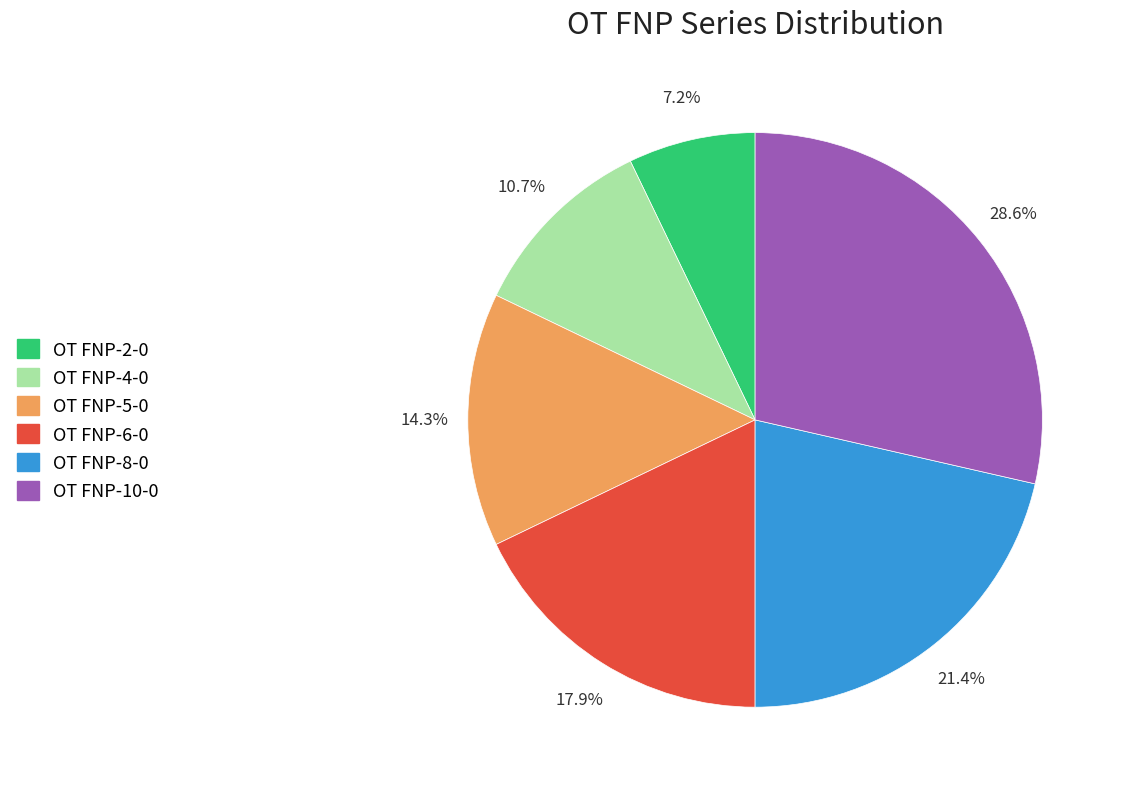

What is the largest slice in the pie chart?

OT FNP-10-0